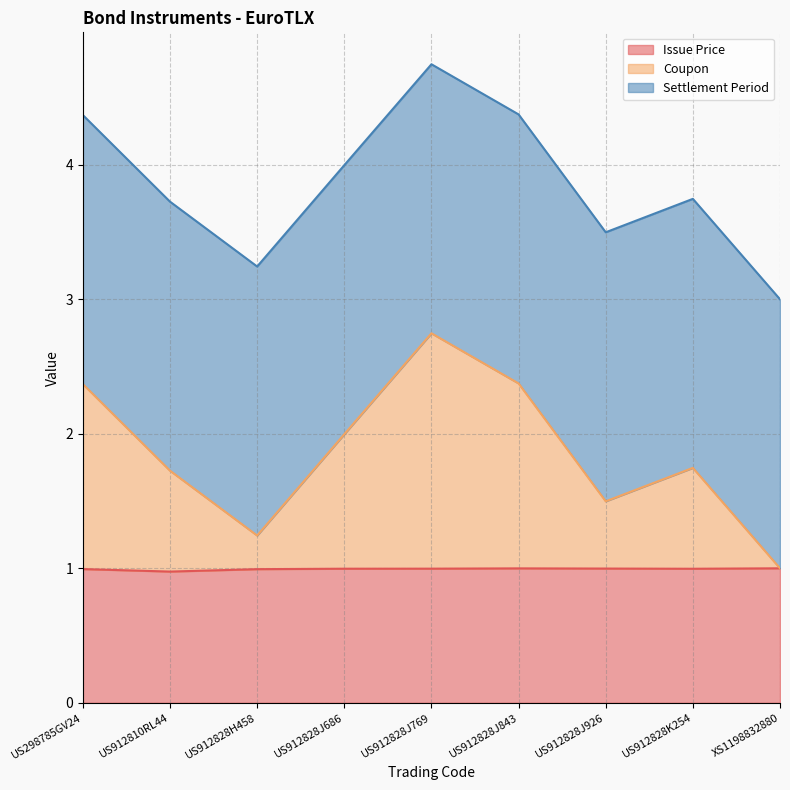

The Issue Price series shows 1.0 at XS1198832880. True or false?

True